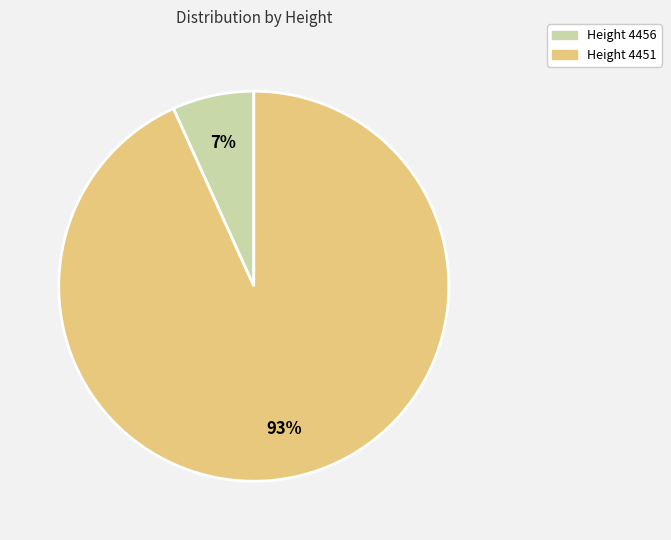

To the nearest percent, what is the average slice percentage?

50%